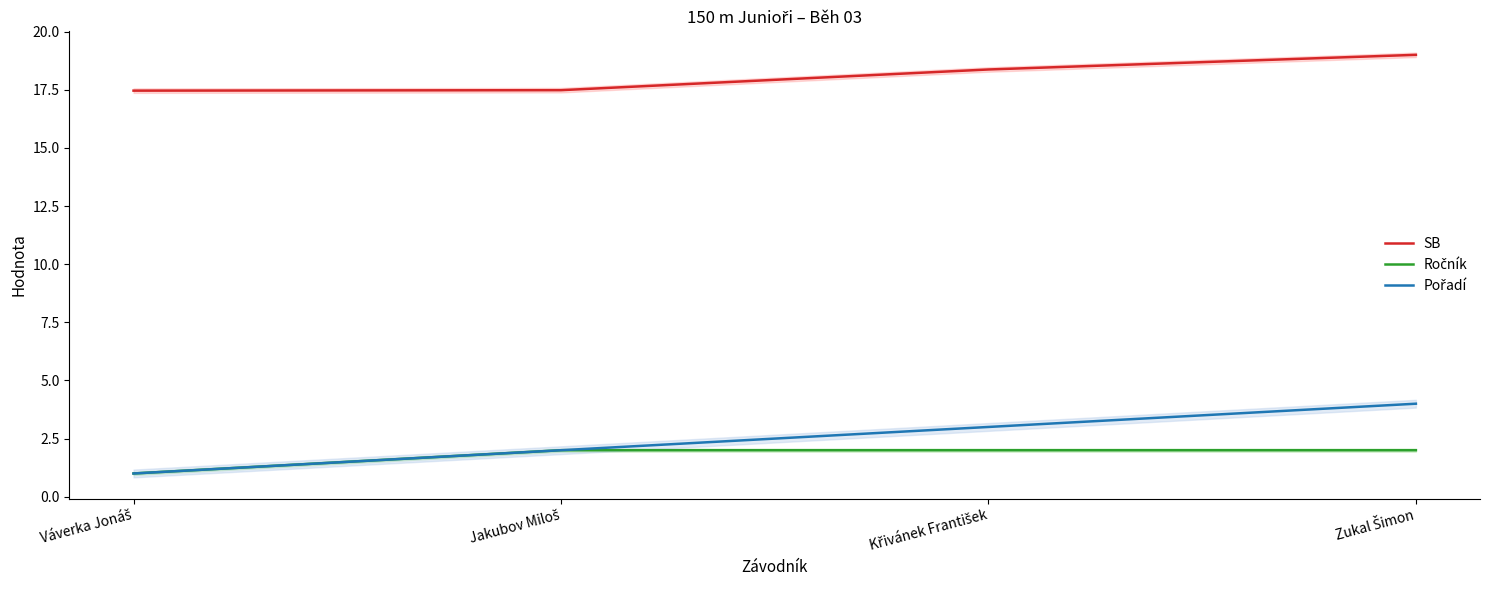

At which label does Pořadí reach its peak?

Zukal Šimon